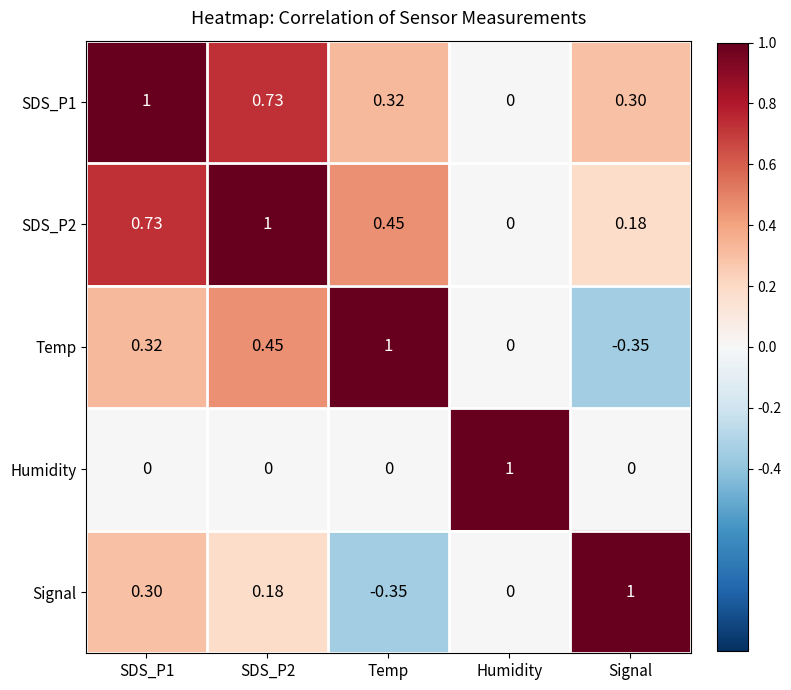

At which category is the sum across all series the highest?

SDS_P2